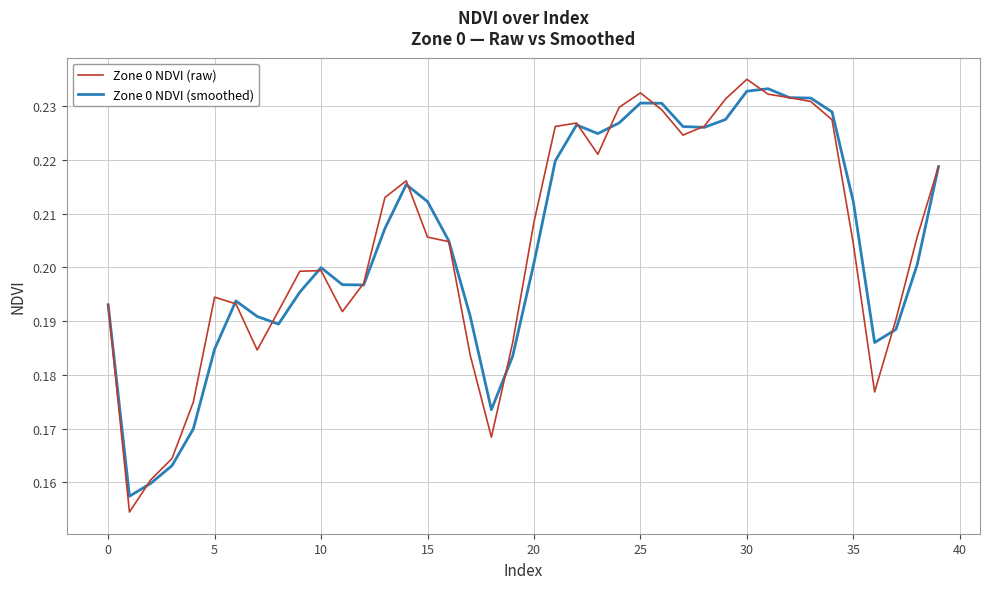

Is this an area chart (filled region under the line)?

No